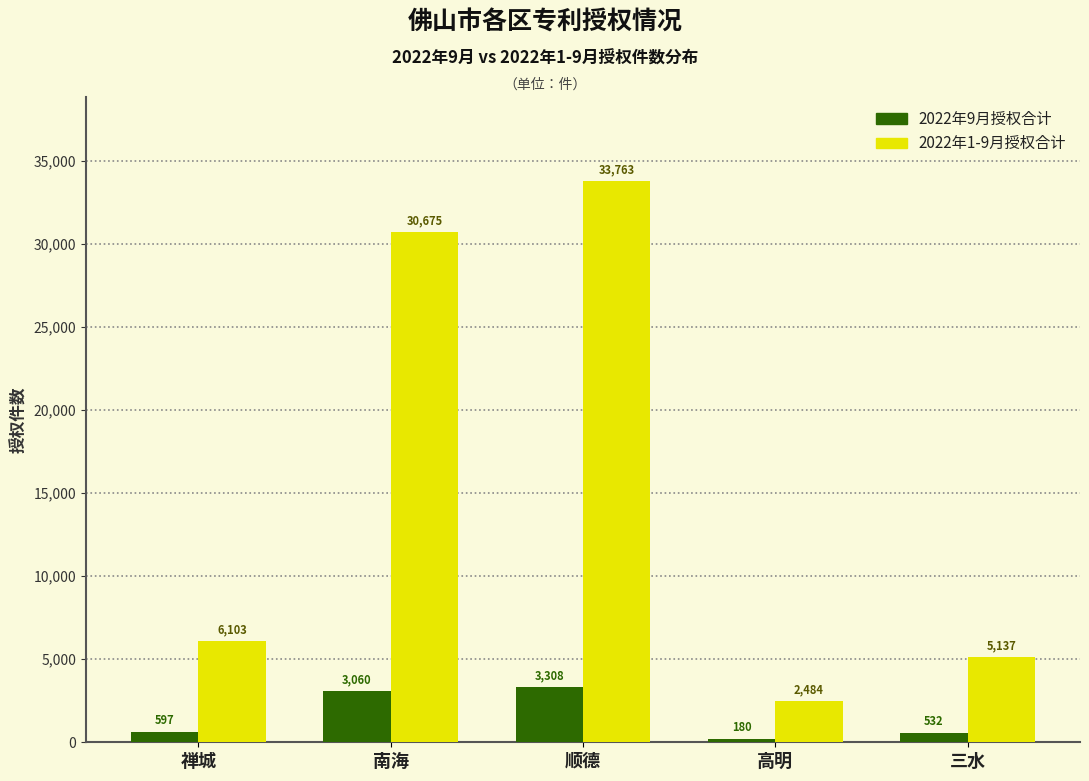

Reading left to right, extract all data points from this chart.

2022年9月授权合计: 597	3060	3308	180	532
2022年1-9月授权合计: 6103	30675	33763	2484	5137